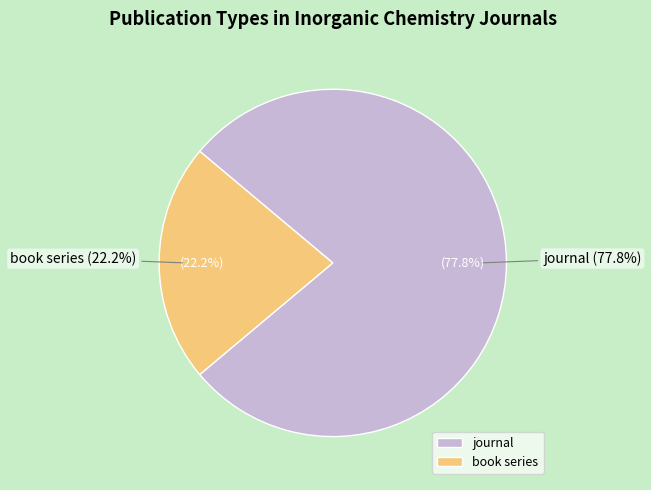

What percentage is the book series slice, to the nearest percent?

22%